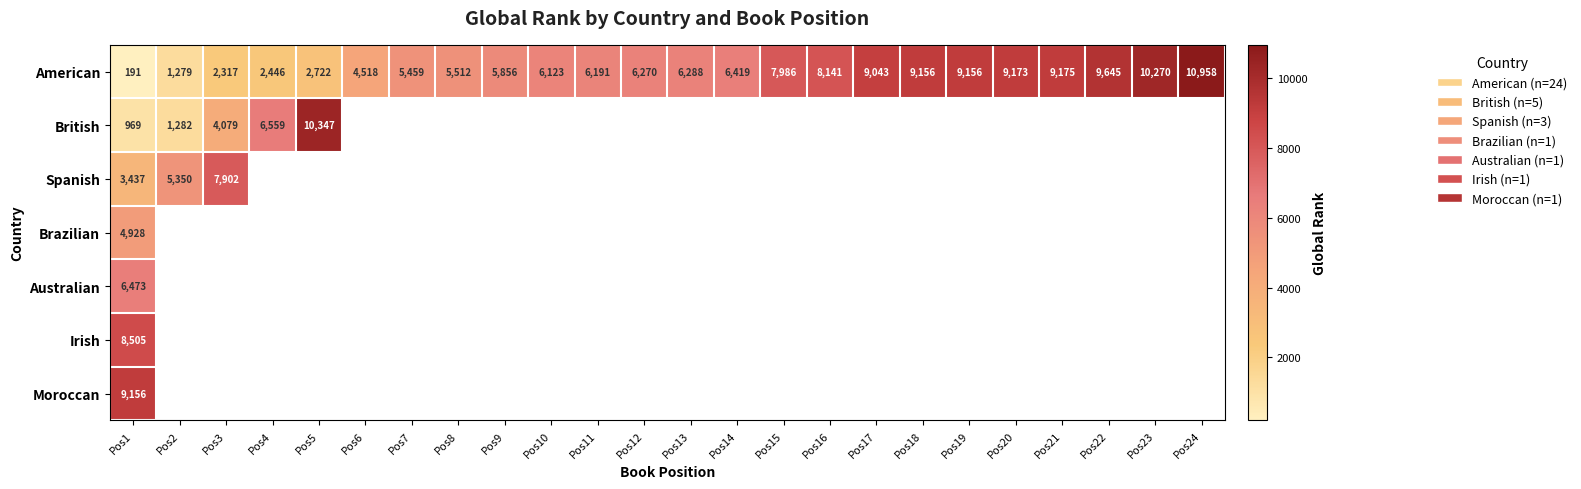

What is the average value of the American series?

6429